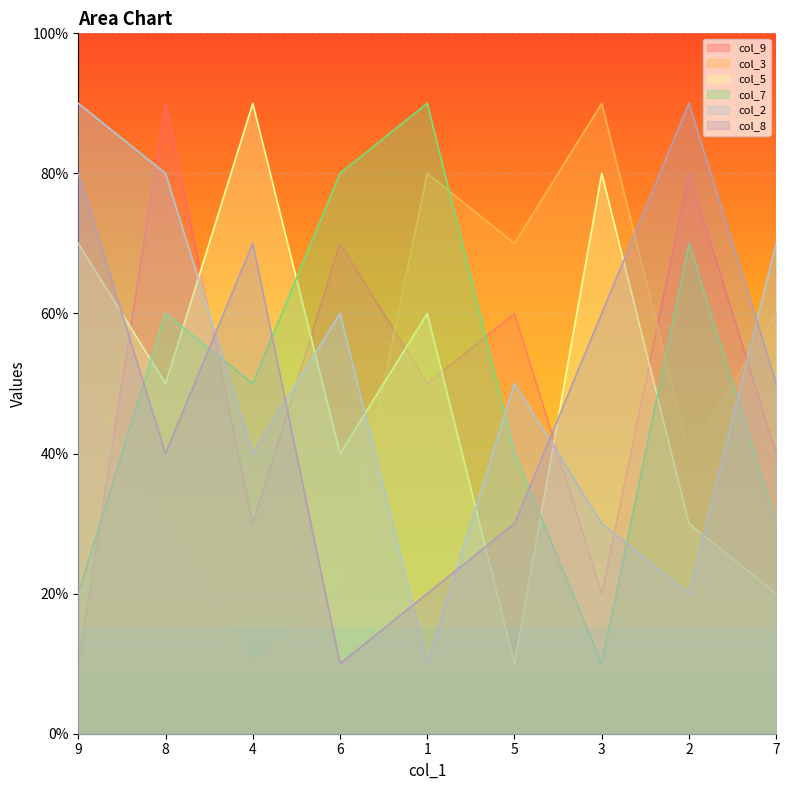

What is the sum of the col_7 values at 1 and 7?

12